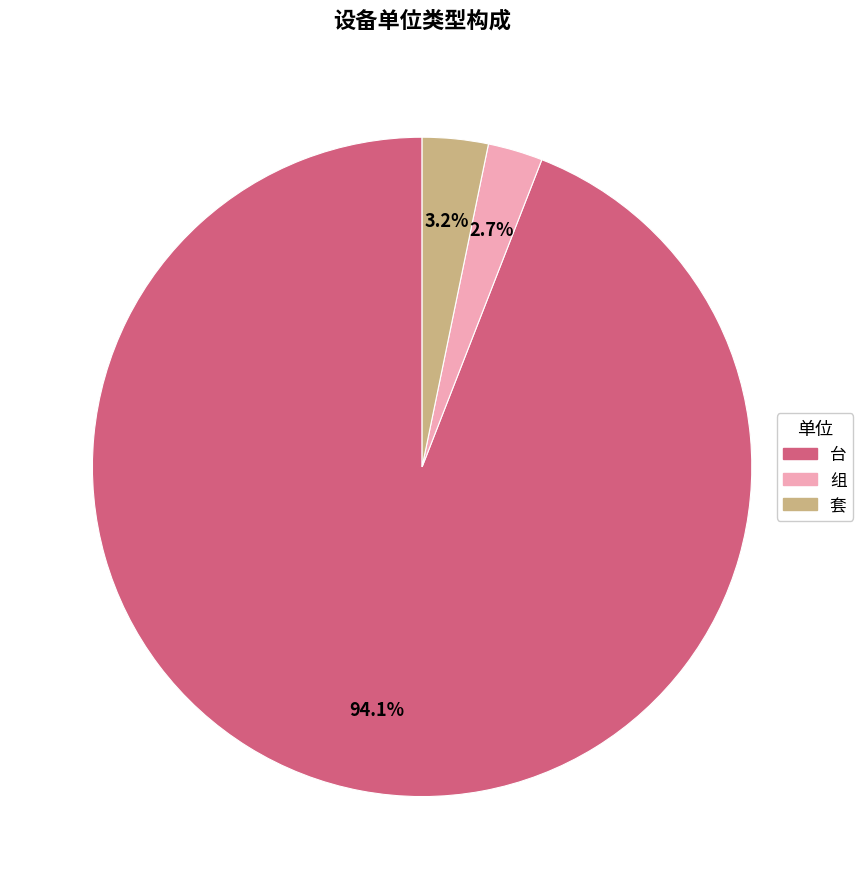

Is there any slice that represents more than half of the pie?

Yes